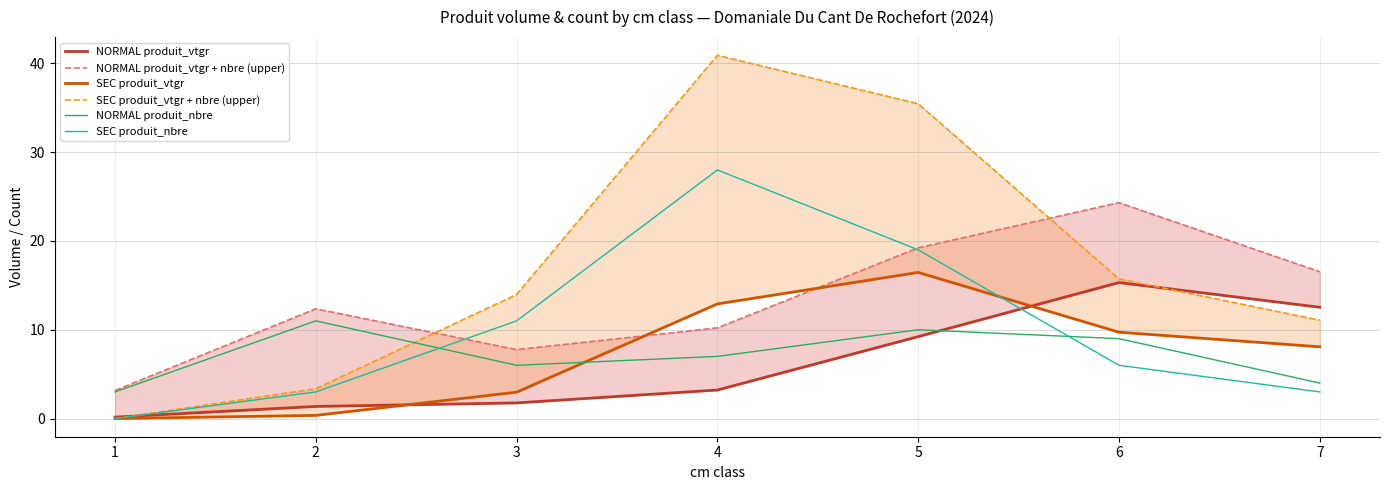

Reading left to right, extract all data points from this chart.

NORMAL produit_vtgr: 0.2	1.4	1.8	3.2	9.2	15.3	12.5
NORMAL produit_vtgr + nbre (upper): 3.2	12.4	7.8	10.2	19.2	24.3	16.5
SEC produit_vtgr: 0.0	0.4	3.0	12.9	16.5	9.7	8.1
SEC produit_vtgr + nbre (upper): 0.0	3.4	14.0	40.9	35.5	15.7	11.1
NORMAL produit_nbre: 3.0	11.0	6.0	7.0	10.0	9.0	4.0
SEC produit_nbre: 0.0	3.0	11.0	28.0	19.0	6.0	3.0